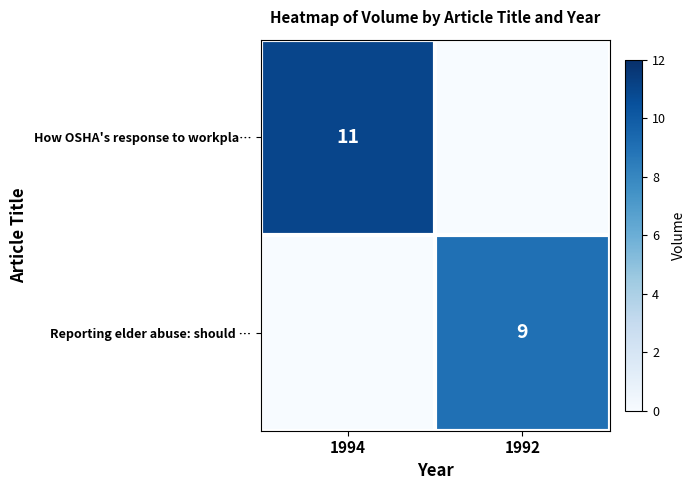

The How OSHA's response to workpla… series shows 4 at 1994. True or false?

False